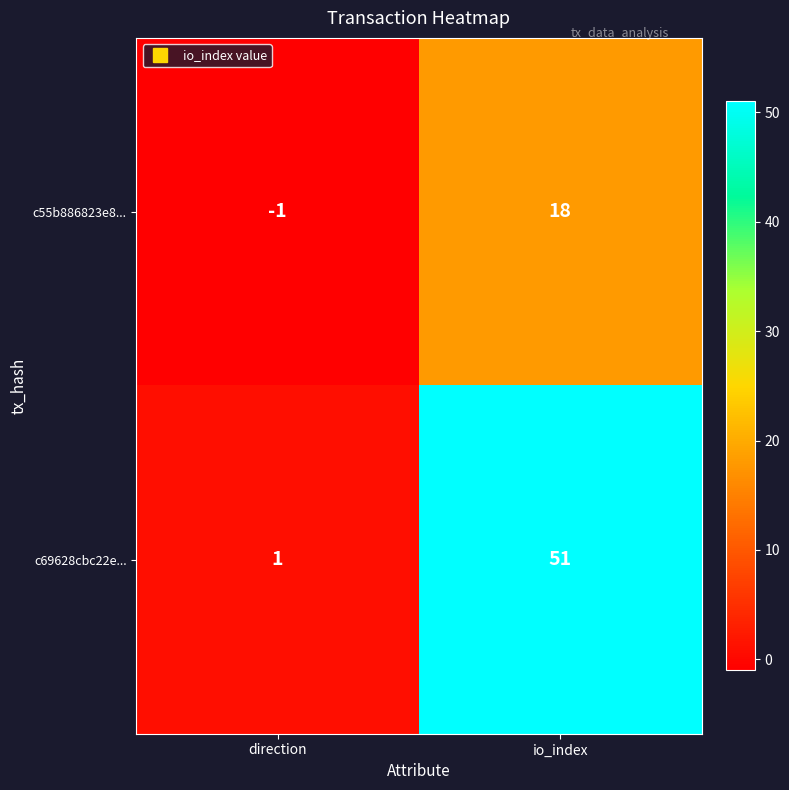

What is the spread (max minus min) of values at direction?

2